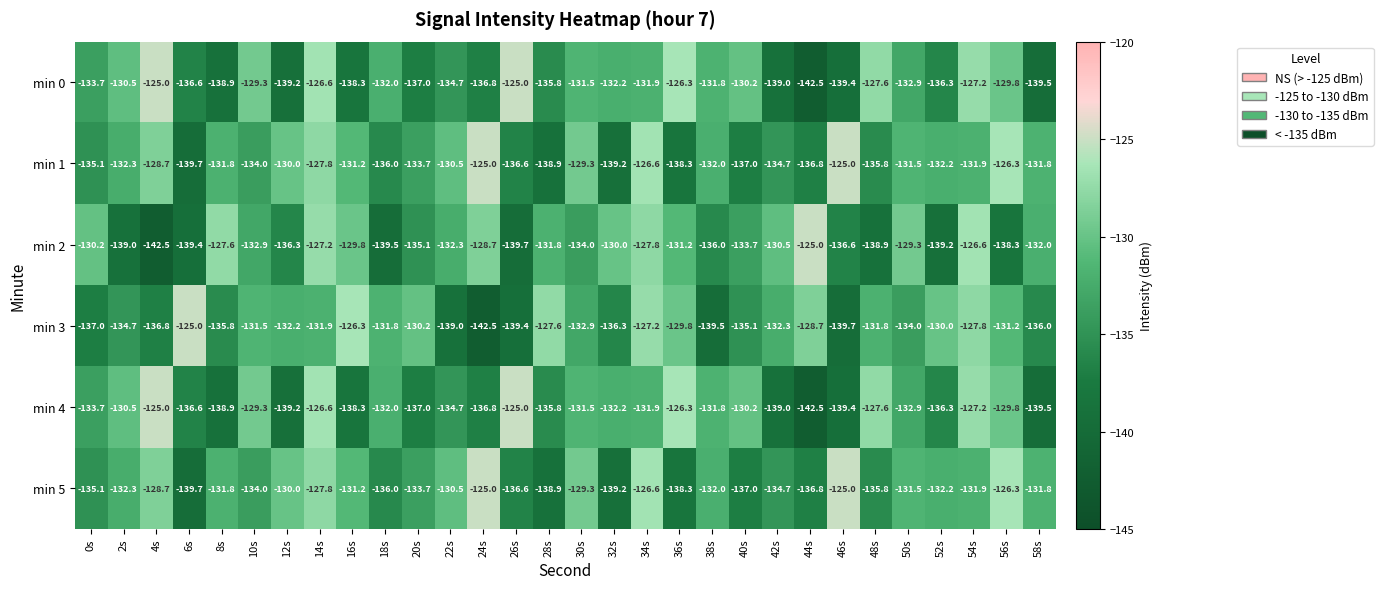

Where does the min 4 series first go above -132?

2s